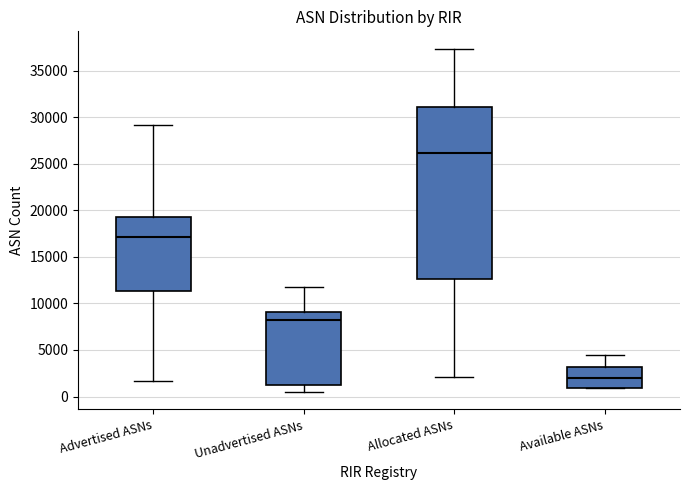

Reading left to right, read every box against the y-axis: the position of its median line, the range the box covers, and the ends of its whiskers. The values are not printed on the chart, so give them approximately, as read against the axis.

Advertised ASNs: median 17000, box 11500 to 19500, whiskers 1500 to 29000
Unadvertised ASNs: median 8000, box 1000 to 9000, whiskers 500 to 12000
Allocated ASNs: median 26000, box 12500 to 31000, whiskers 2000 to 37500
Available ASNs: median 2000, box 1000 to 3000, whiskers 1000 to 4500